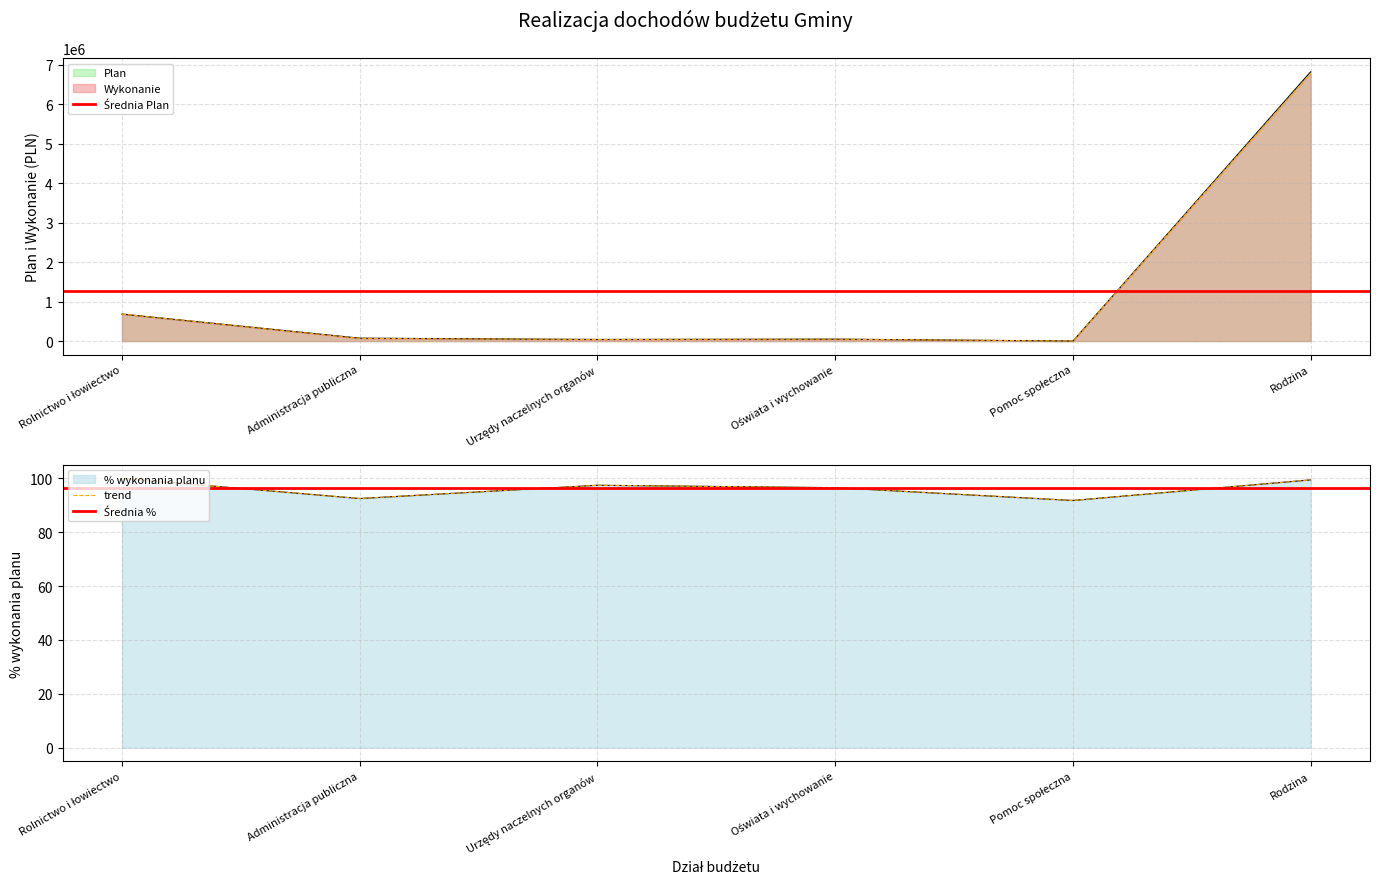

Is it true that Plan equals 1245.0 at Pomoc społeczna?

True